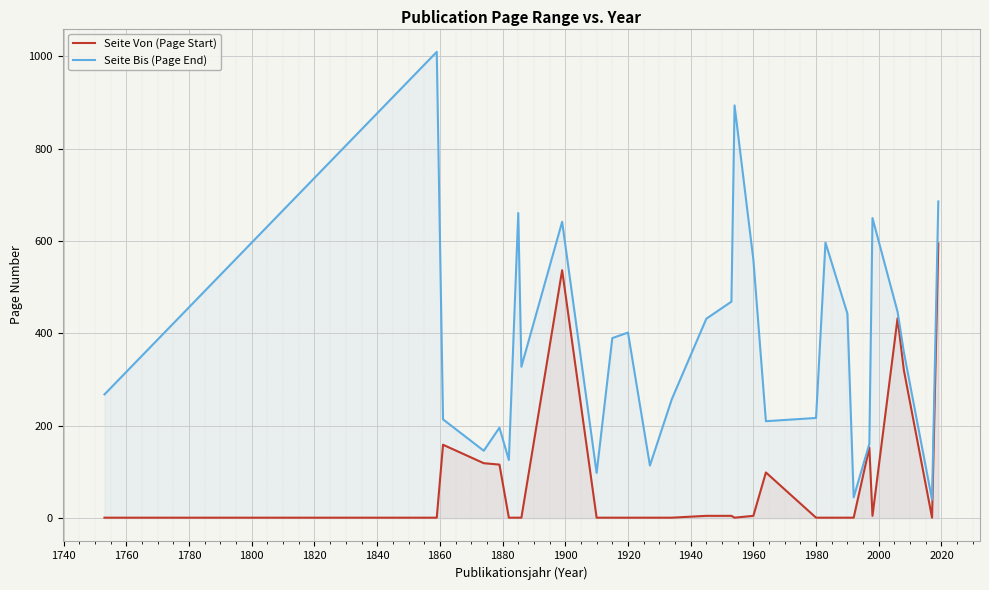

How many lines are shown in the chart?

2